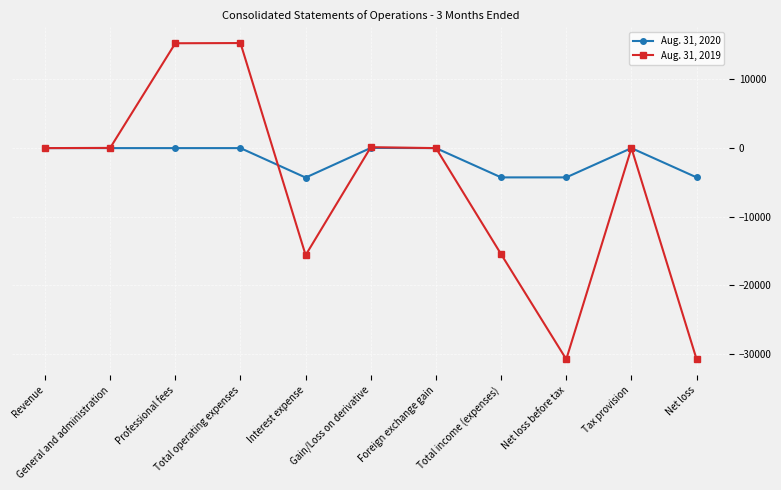

What is the greatest value displayed?

15300